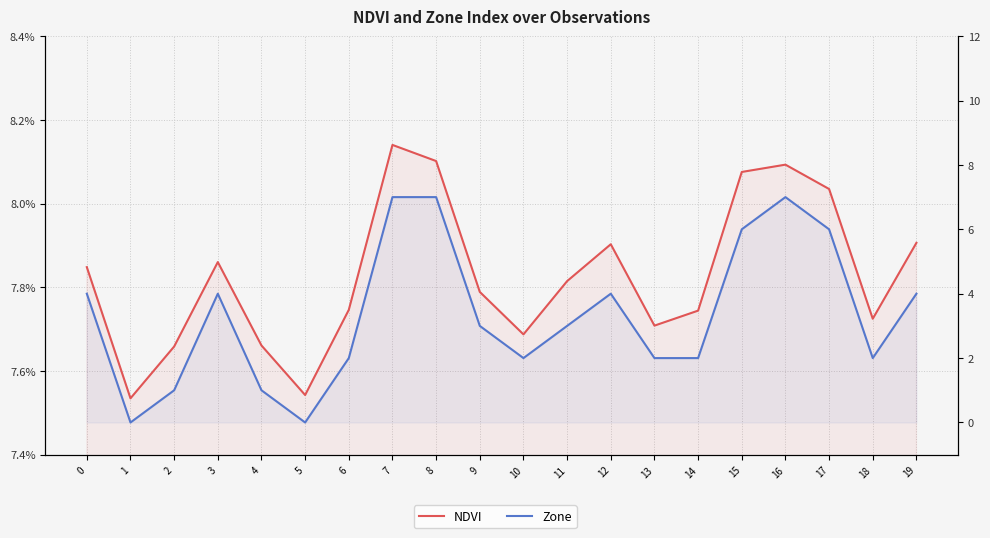

True or false: NDVI has a value of 0.1 at 12.

False